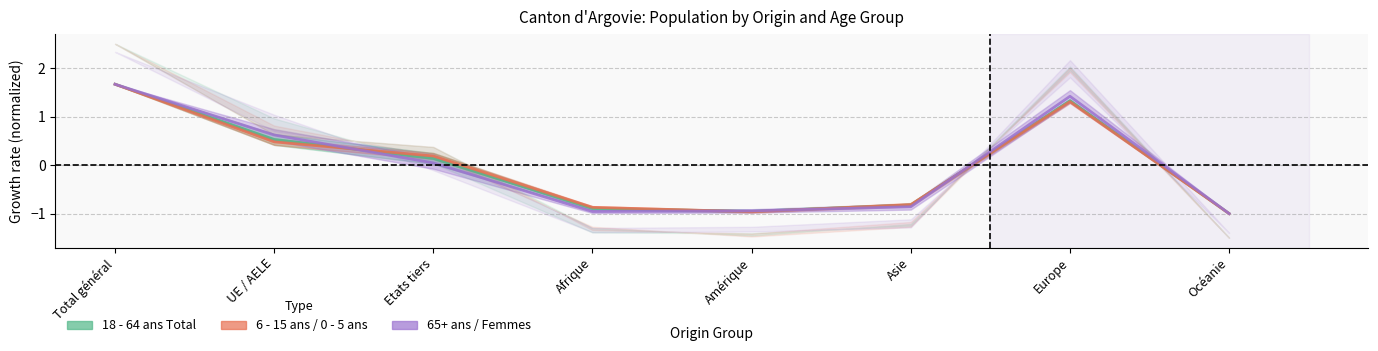

What position from the right is Amérique?

4